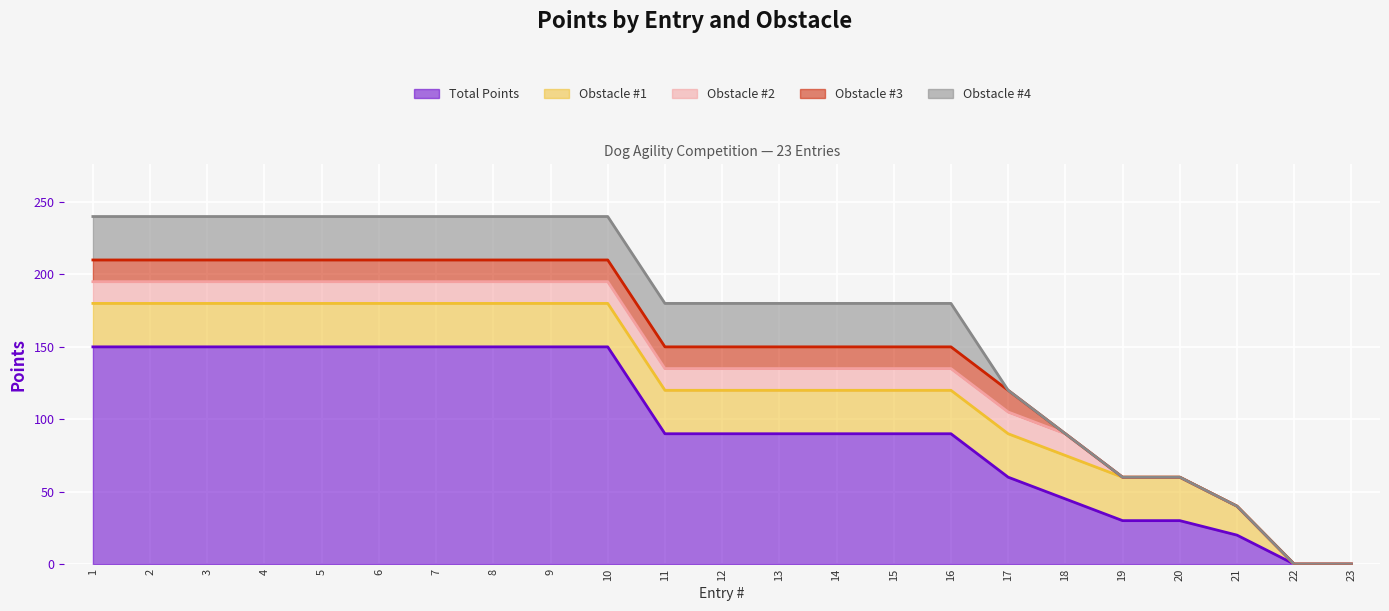

What is the difference between the maximum and minimum values in the Total Points series?

150